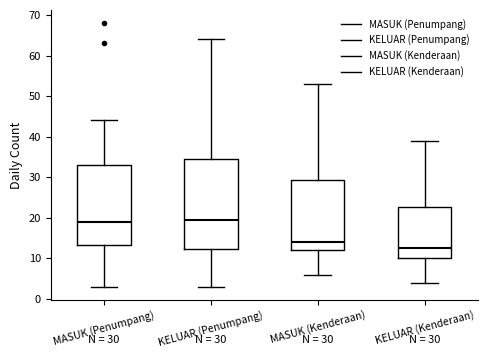

Which box is the tallest, from its lower edge to its upper edge?

KELUAR (Penumpang)